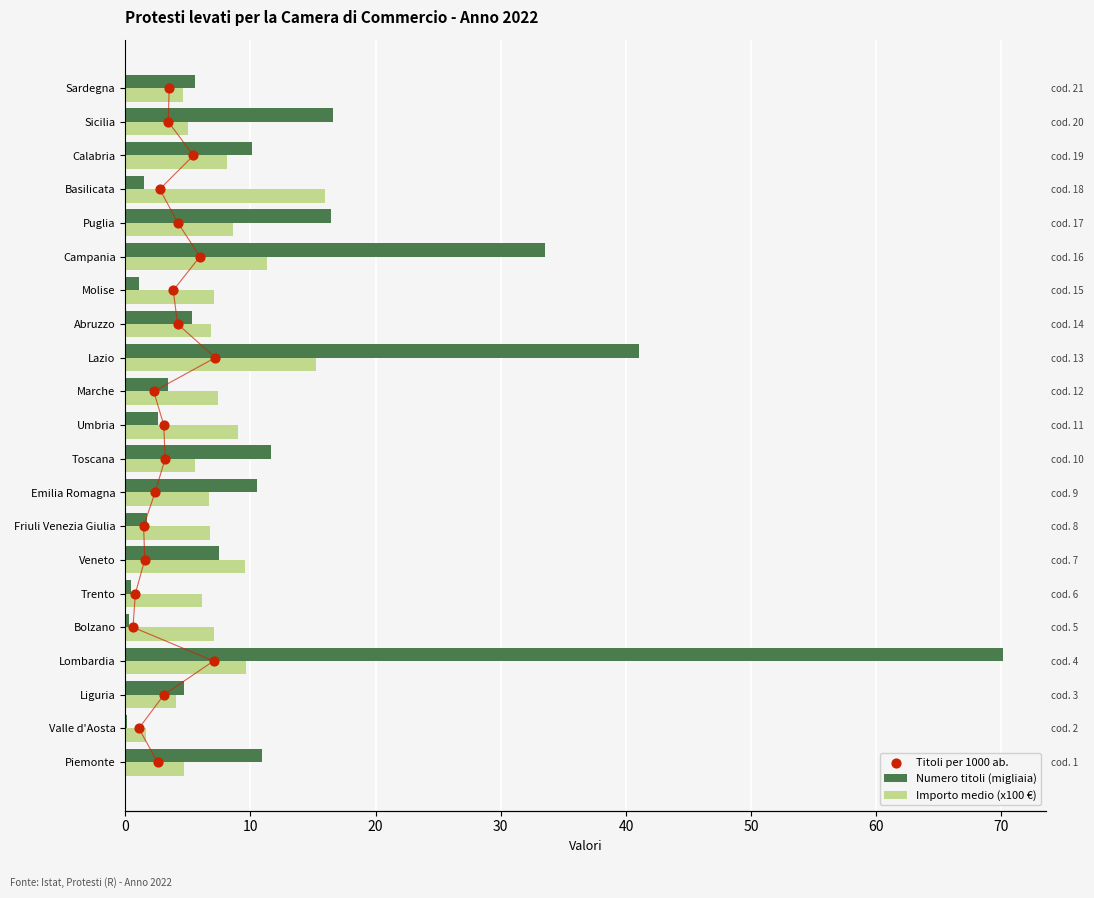

Which series reaches the minimum Y coordinate?

Titoli per 1000 ab.